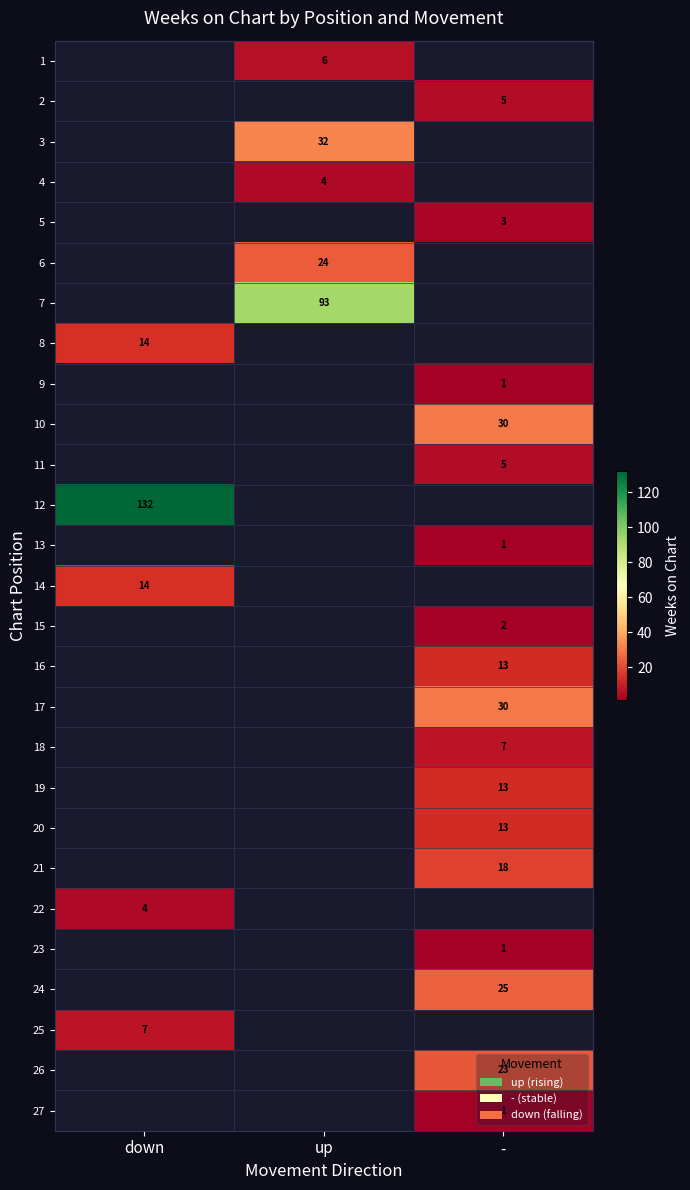

How many series are shown in this chart?

27